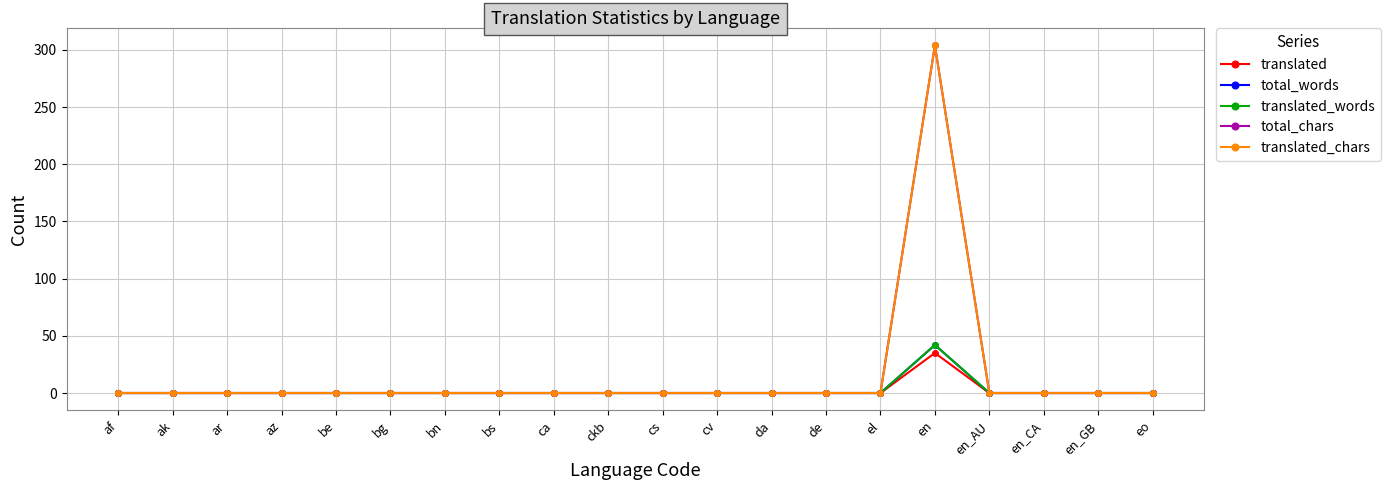

True or false: translated_words and total_chars cross at least once.

False